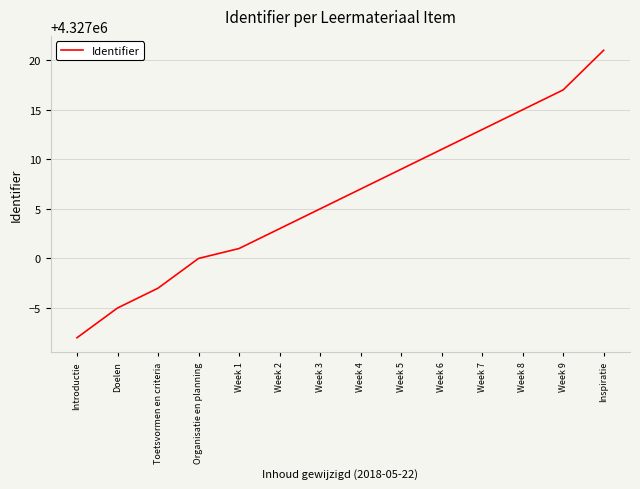

What is the difference between the maximum and minimum values?

29